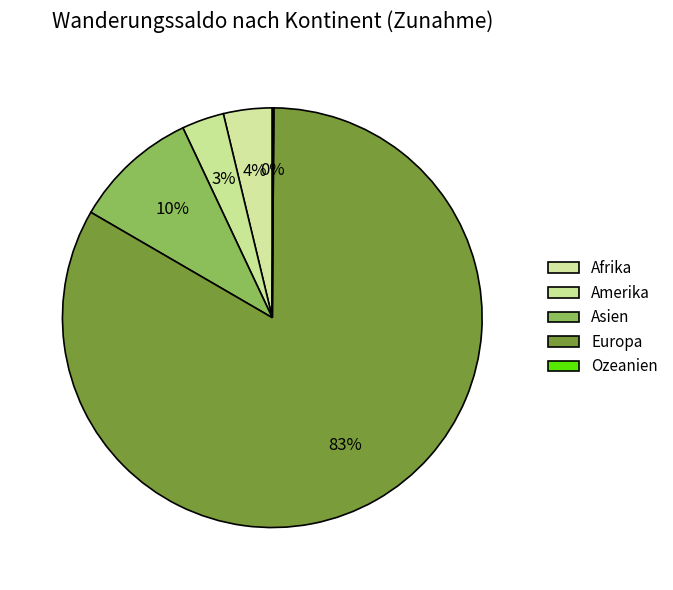

Is the sum of Amerika and Ozeanien greater than half?

No